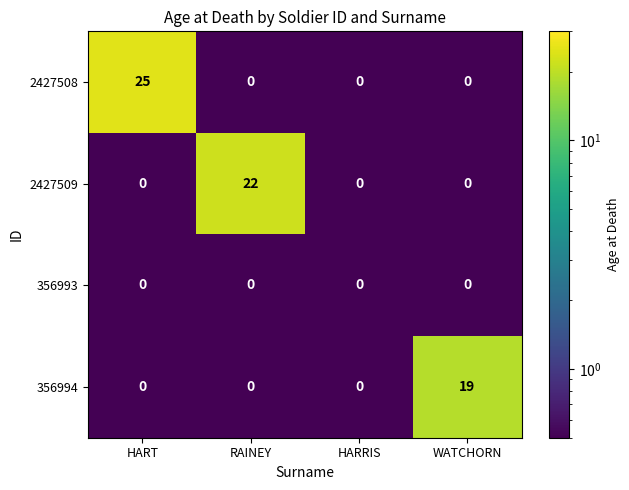

What is the minimum value shown in the chart?

0